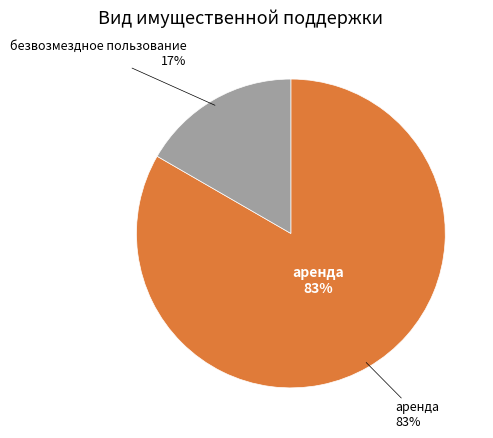

Rank the categories by value from highest to lowest.

аренда, безвозмездное пользование